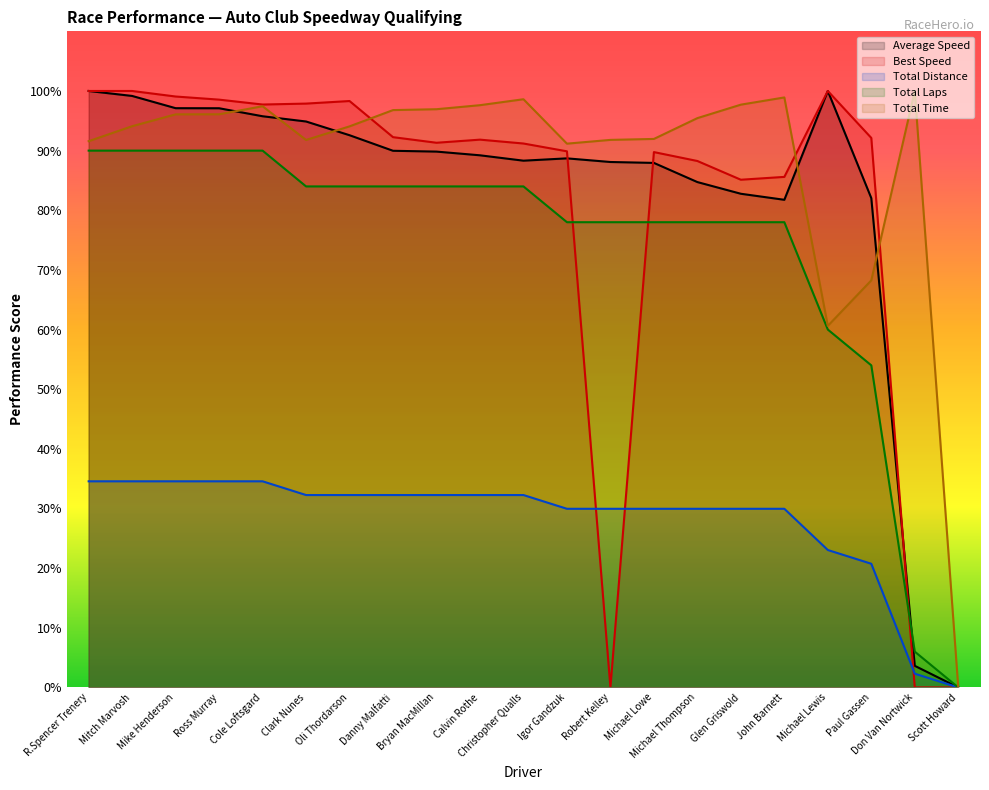

What is the average value of the Average Speed series?

82.6